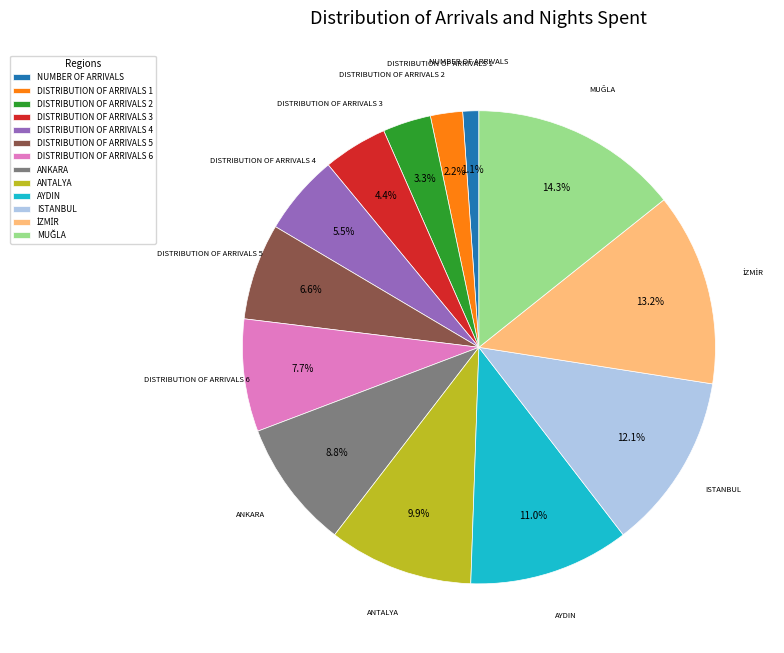

Approximately how many times larger is the value at ANKARA compared to DISTRIBUTION OF ARRIVALS 2?

2.7